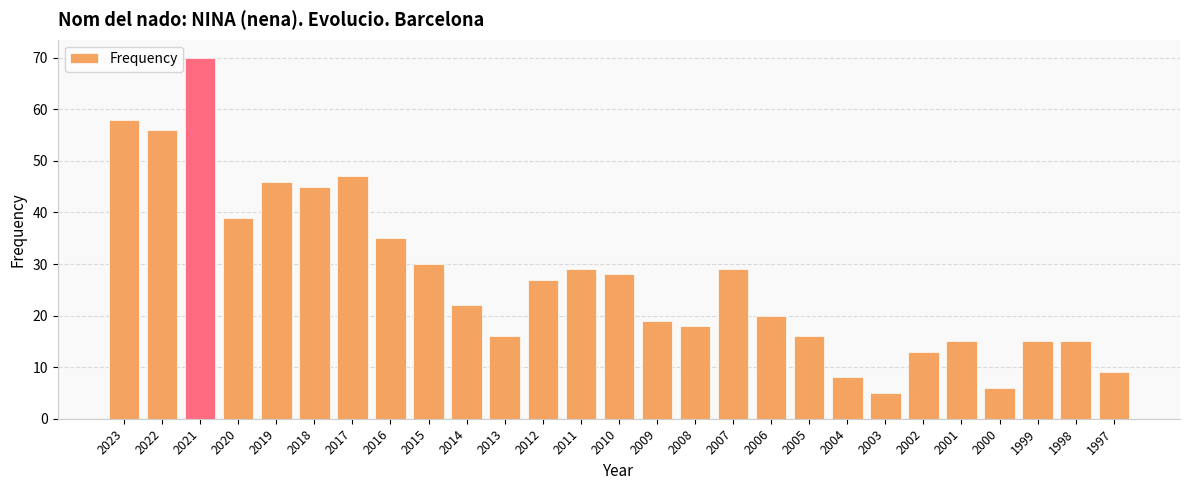

What is the smallest value displayed?

5